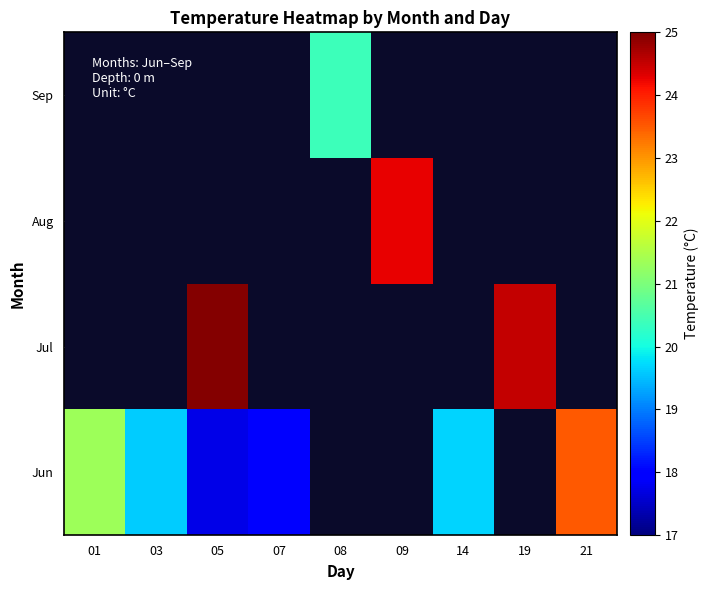

What is the sum of the Jun values at 21 and 07?

41.5